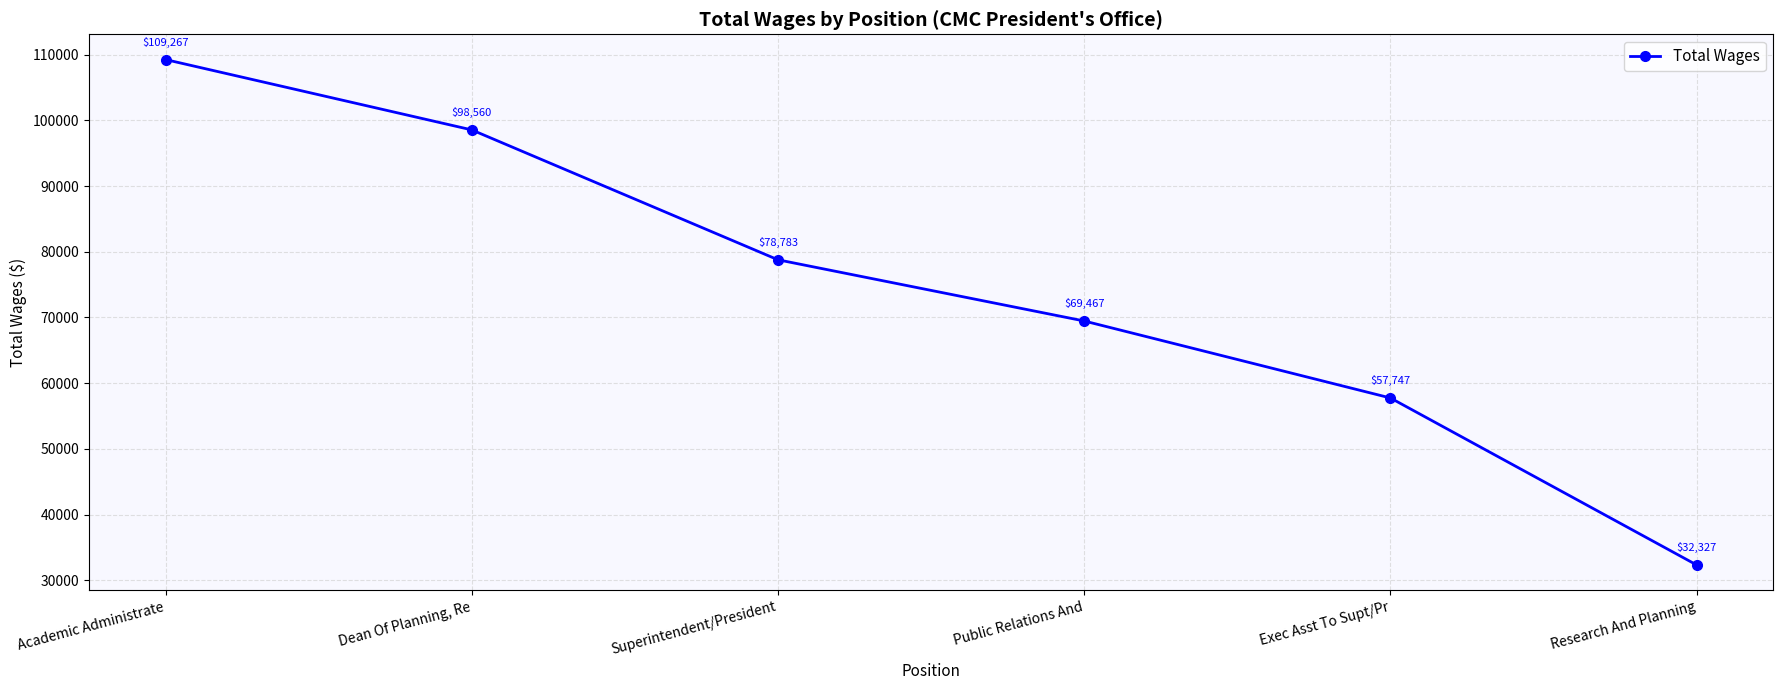

True or false: there are more than 1 points higher than both neighbors.

False